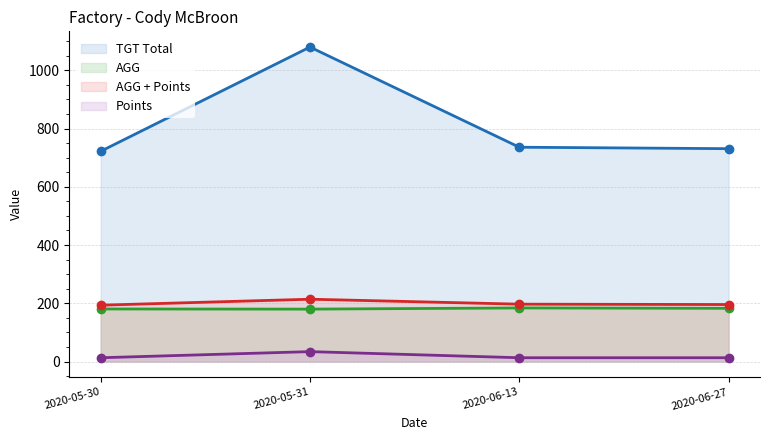

How many distinct data groups are displayed?

4